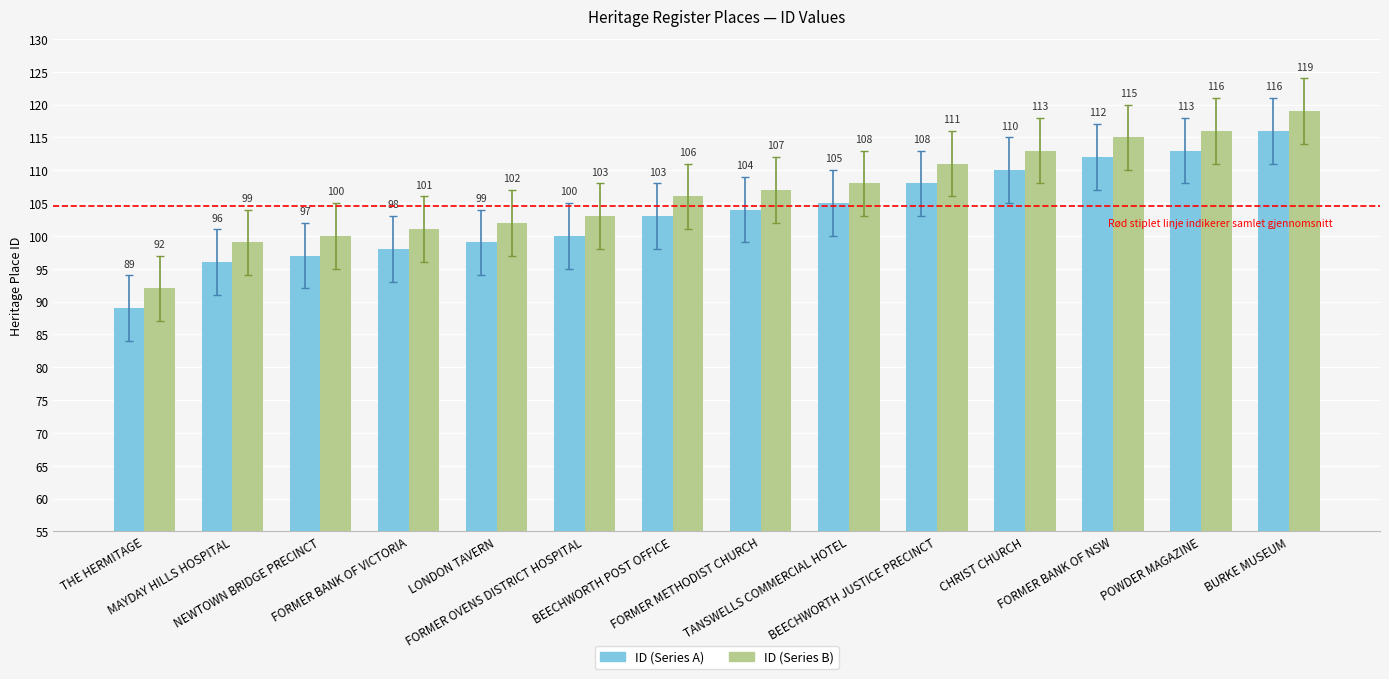

Is it true that ID (Series A) equals 33 at FORMER BANK OF VICTORIA?

False